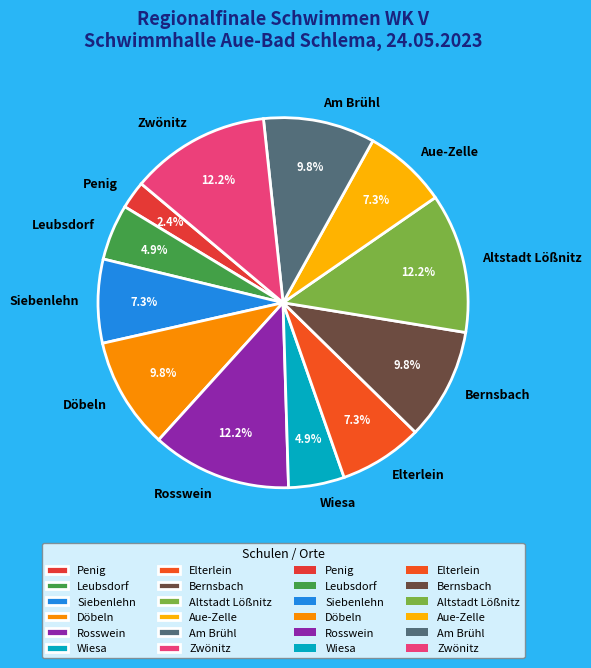

How many slices are in this pie chart?

12